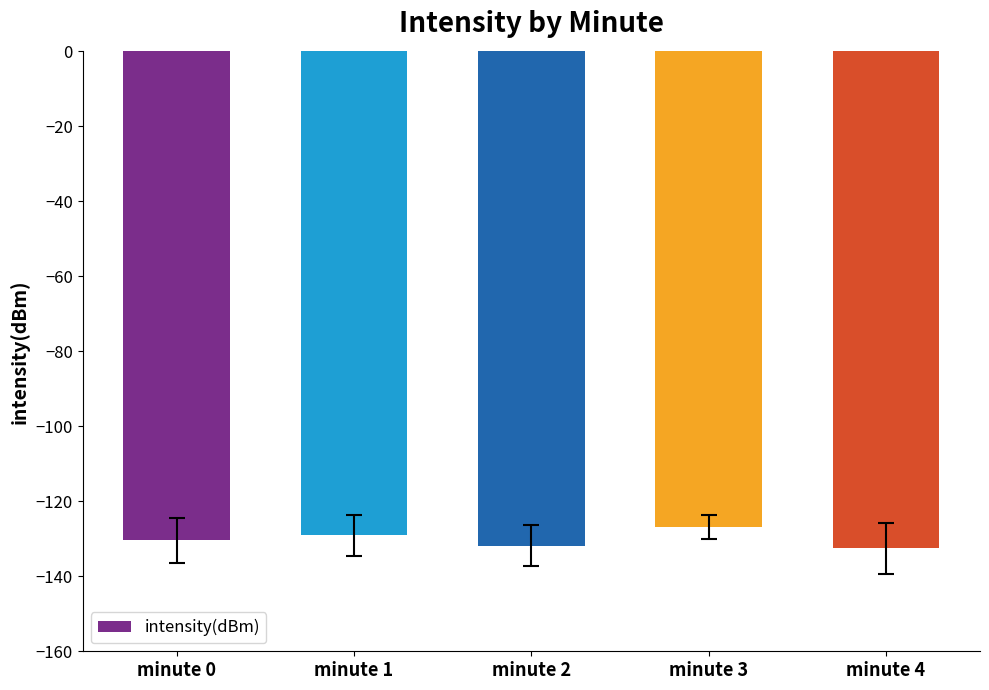

What value does the data have at minute 1?

-129.0